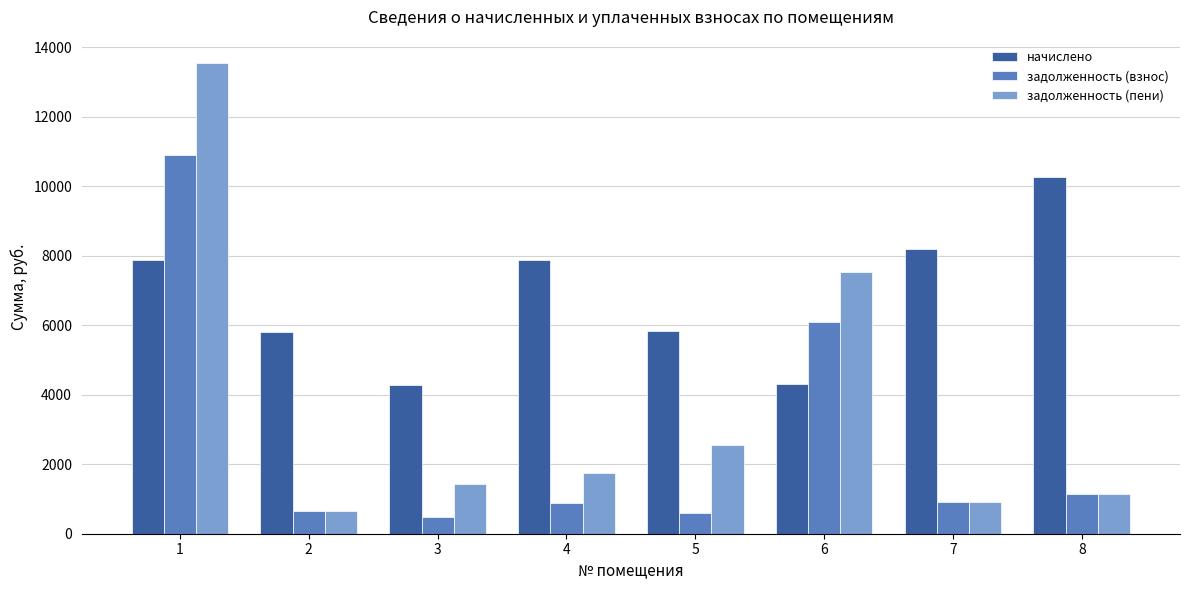

Does the chart contain stacked bars?

No